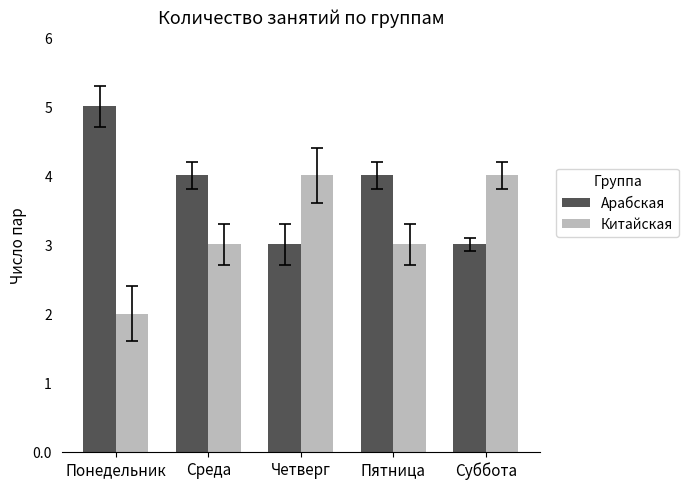

List the series in order of their peak value, lowest first.

Китайская, Арабская